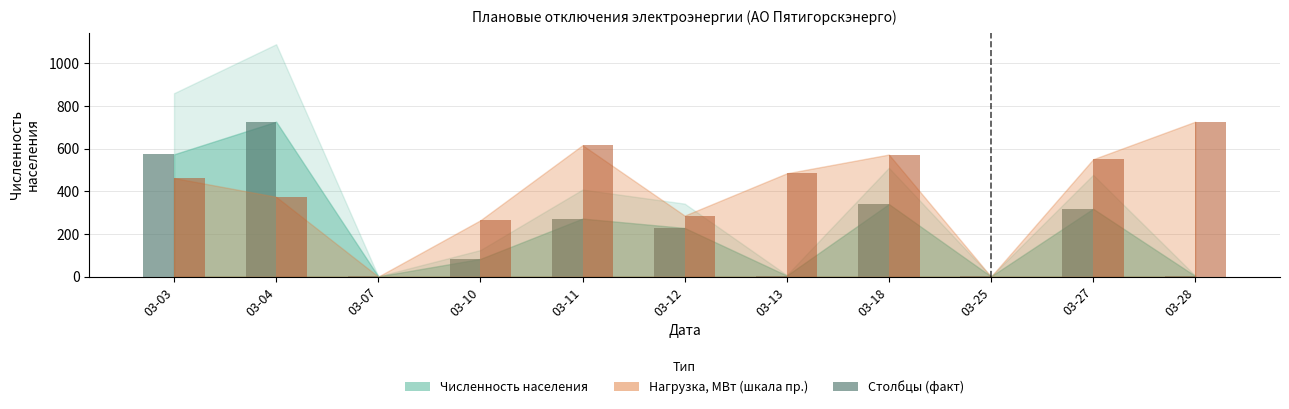

At which category is the sum across all series the highest?

03-04